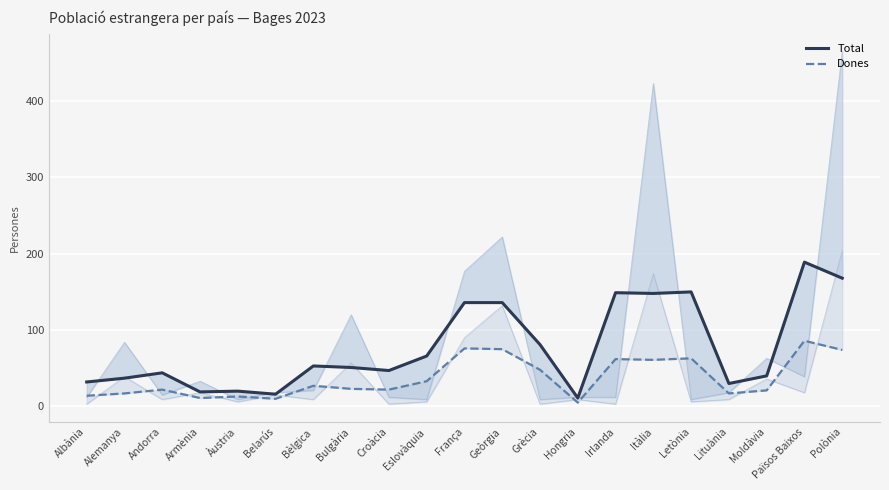

Reading left to right, extract all data points from this chart.

Total: Albània=32	Alemanya=37	Andorra=44	Armènia=19	Àustria=20	Belarús=16	Bèlgica=53	Bulgària=51	Croàcia=47	Eslovàquia=66	França=136	Geòrgia=136	Grècia=81	Hongria=11	Irlanda=149	Itàlia=148	Letònia=150	Lituània=30	Moldàvia=40	Països Baixos=189	Polònia=168
Dones: Albània=14	Alemanya=17	Andorra=22	Armènia=11	Àustria=13	Belarús=10	Bèlgica=27	Bulgària=23	Croàcia=22	Eslovàquia=33	França=76	Geòrgia=75	Grècia=48	Hongria=5	Irlanda=62	Itàlia=61	Letònia=63	Lituània=17	Moldàvia=21	Països Baixos=86	Polònia=74